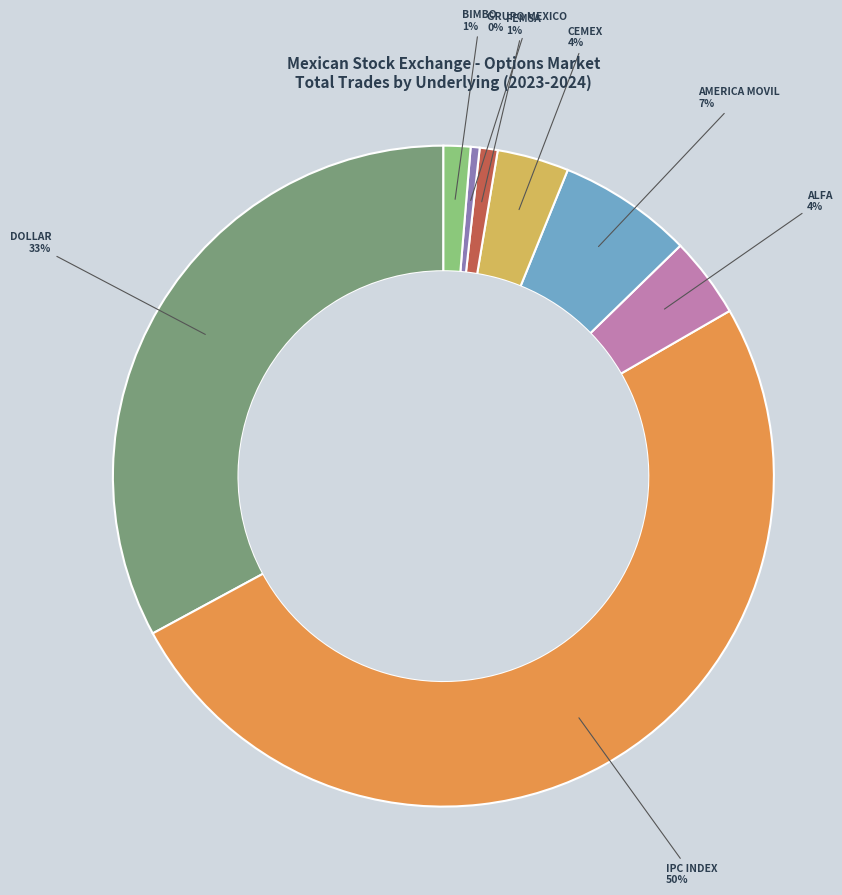

To the nearest percent, what is the difference between the largest and smallest slice percentages?

50%